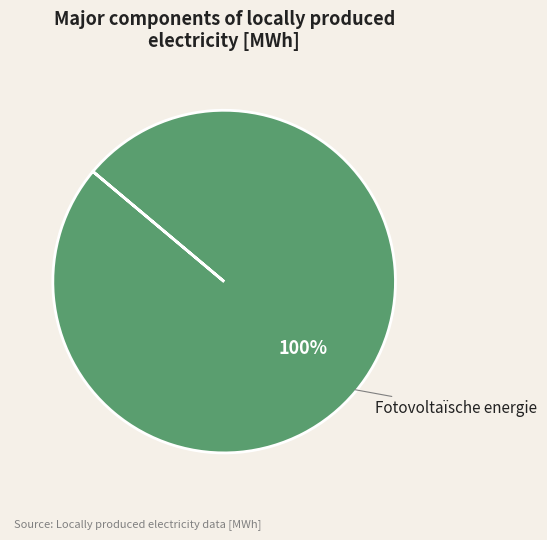

Does Fotovoltaïsche energie account for over 50% of the chart?

Yes